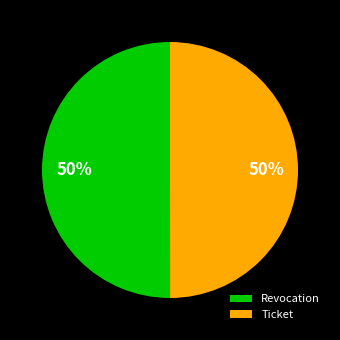

How many segments does this pie chart have?

2